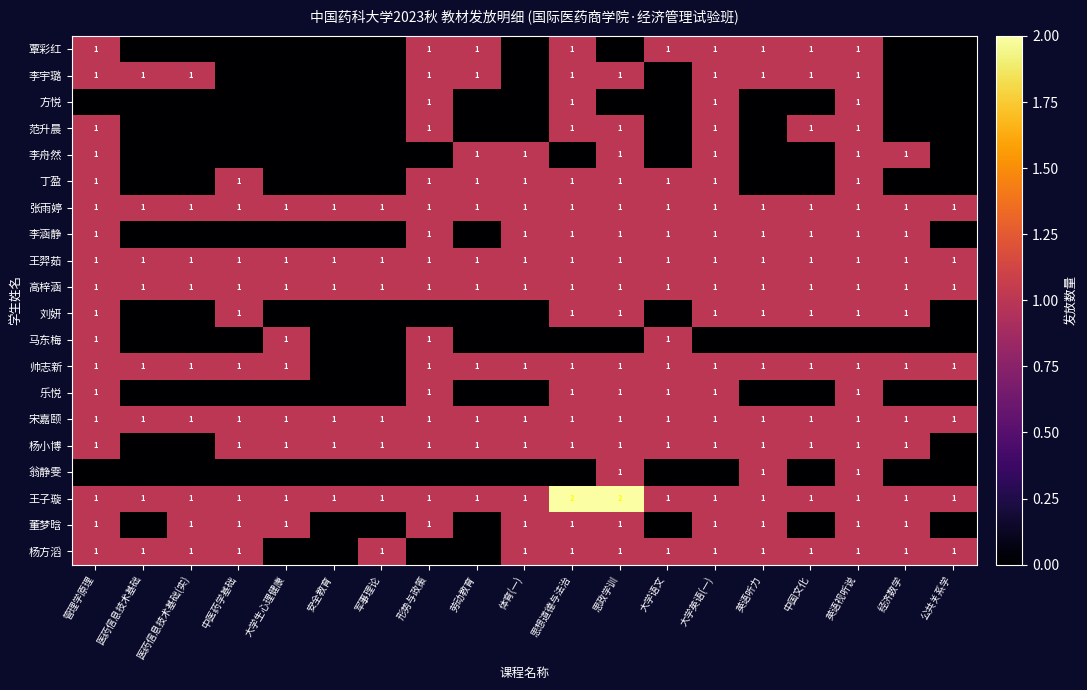

The 宋嘉颐 series shows 1 at 安全教育. True or false?

True